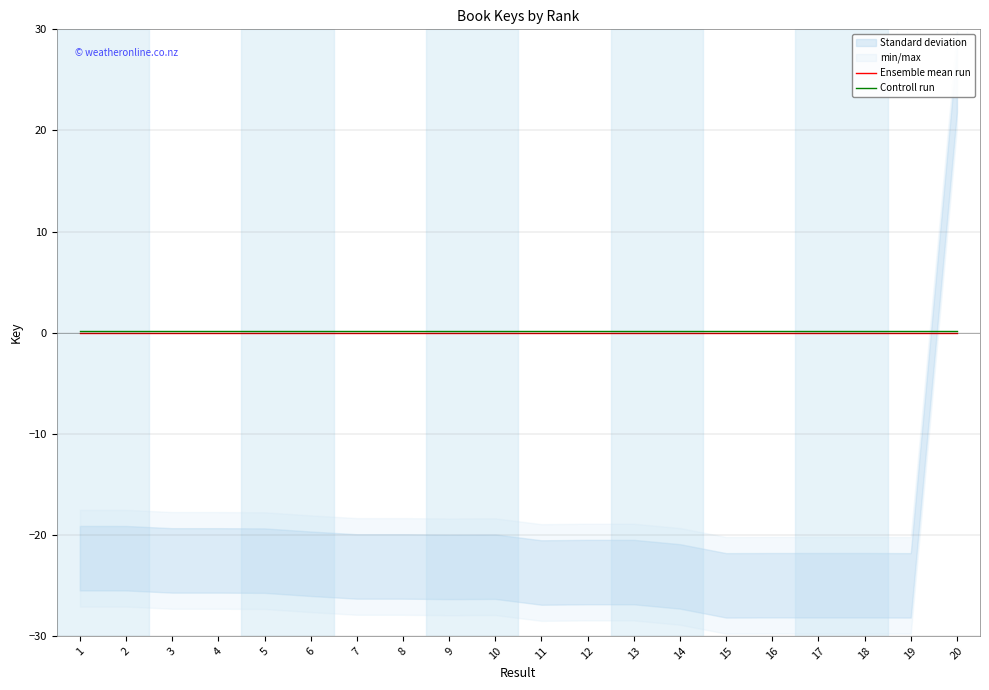

Between 1 and 10, which is larger?

1